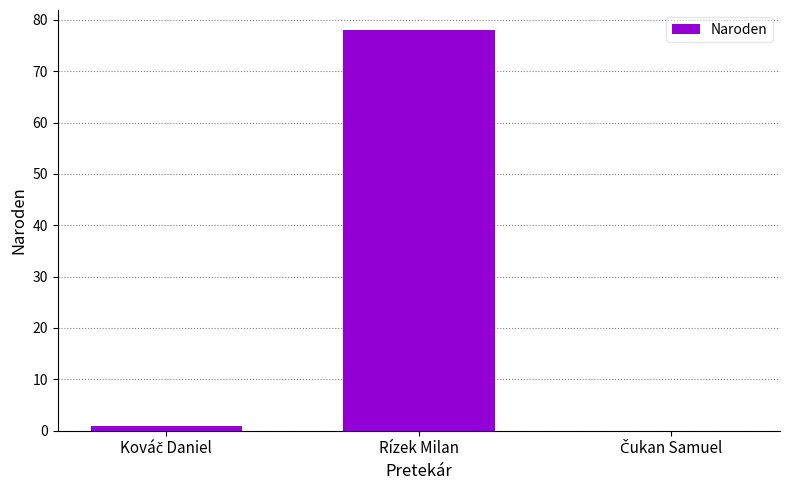

What is the sum of all values?

79